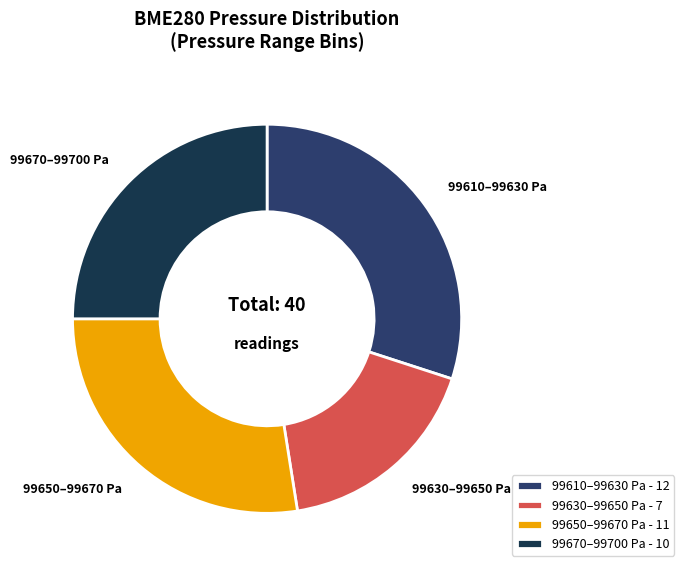

Is it true that 99650–99670 Pa - 11 is 28% of the pie?

True